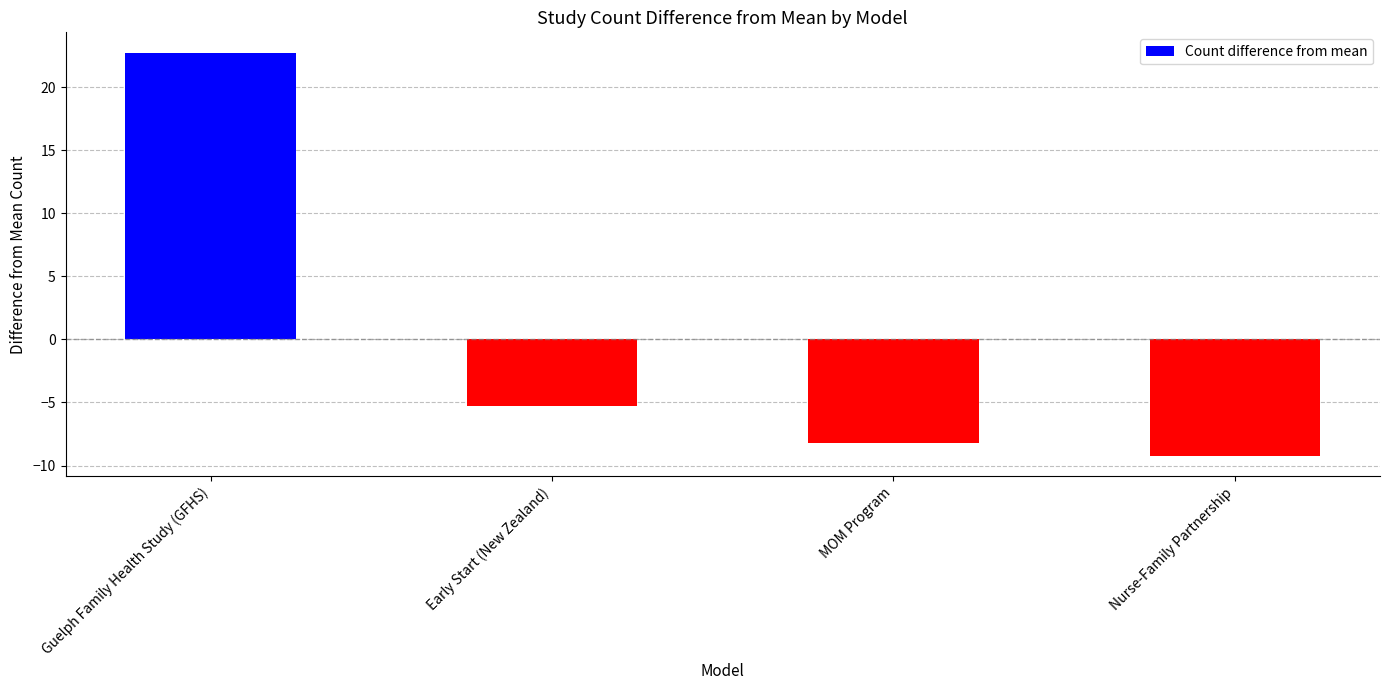

Are the bars horizontal?

No